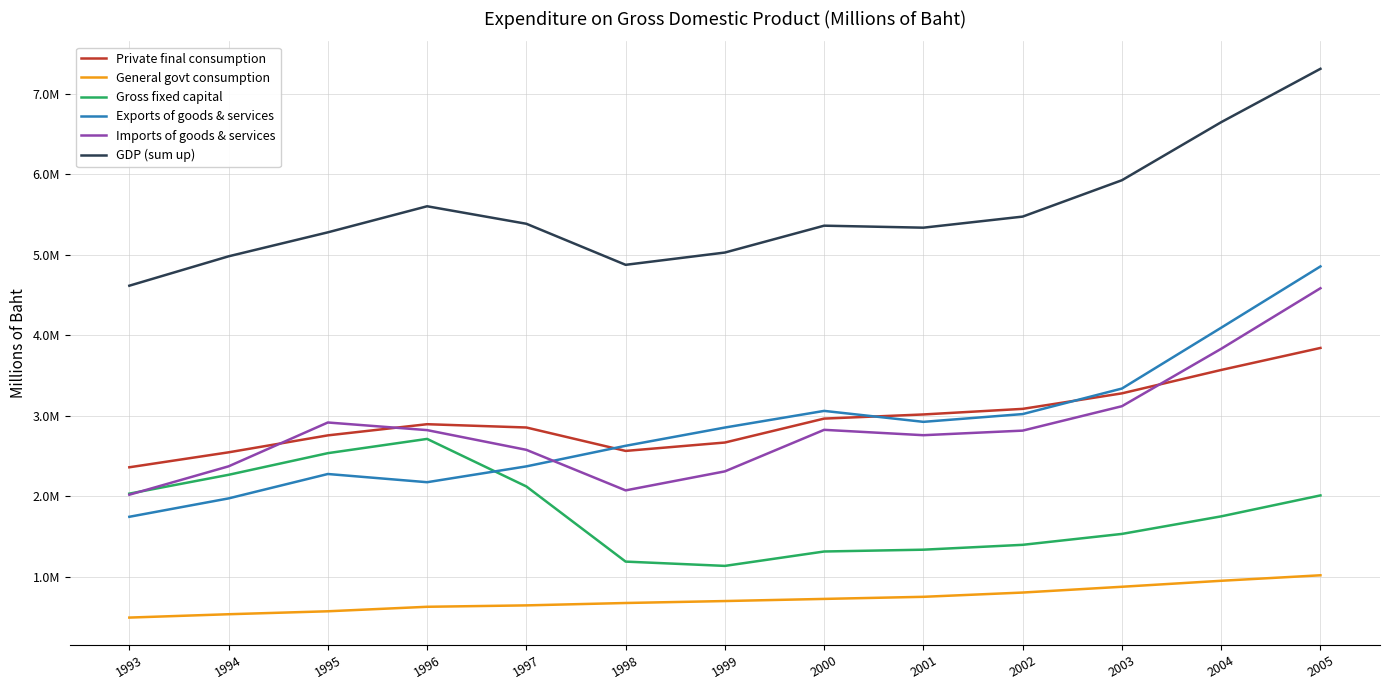

What is the approximate value of General govt consumption at 1999?

697073